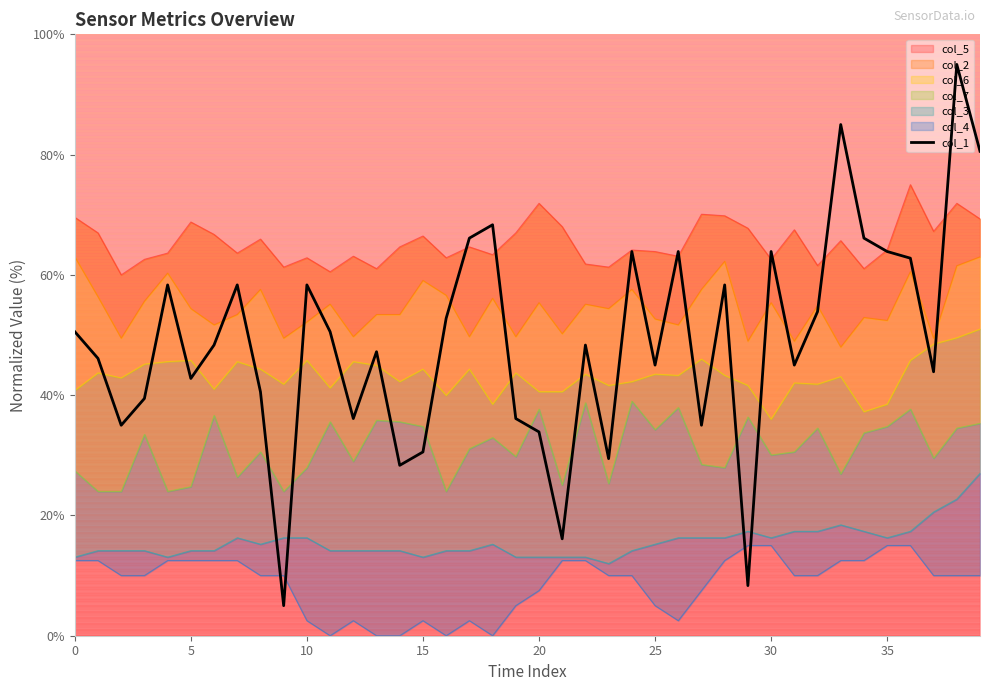

Does the chart have visible grid lines?

No